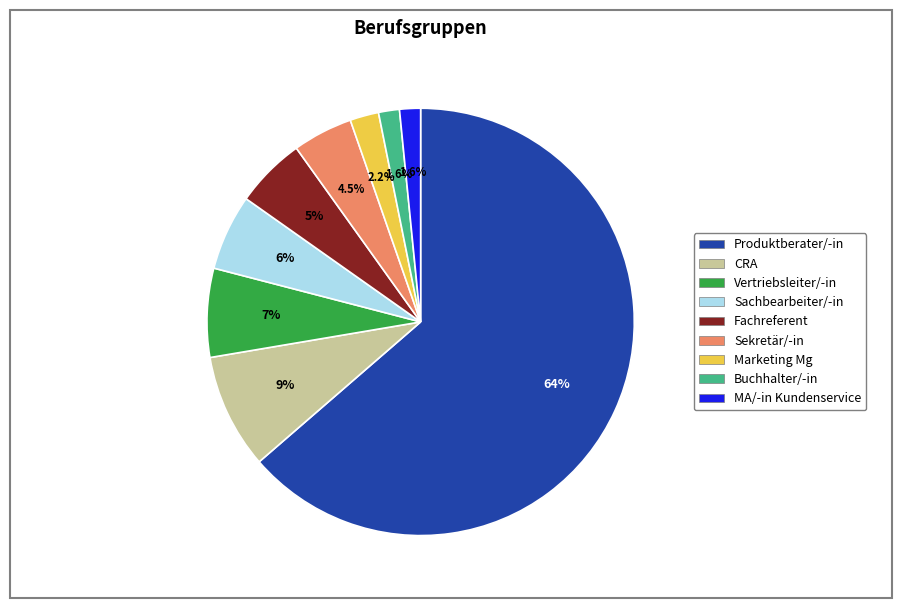

Which category has the biggest portion of the pie?

Produktberater/-in